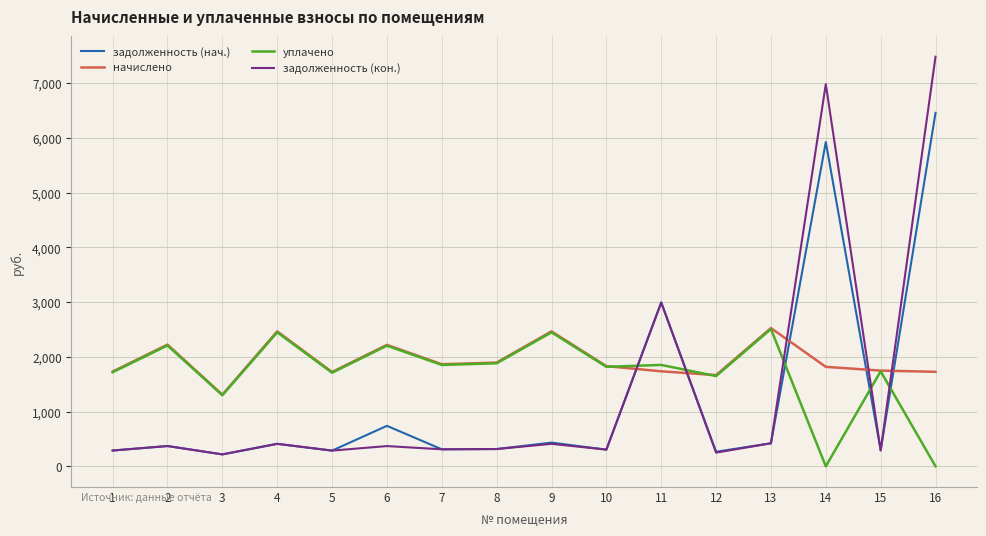

What is the total value across all series at 12?

3834.2